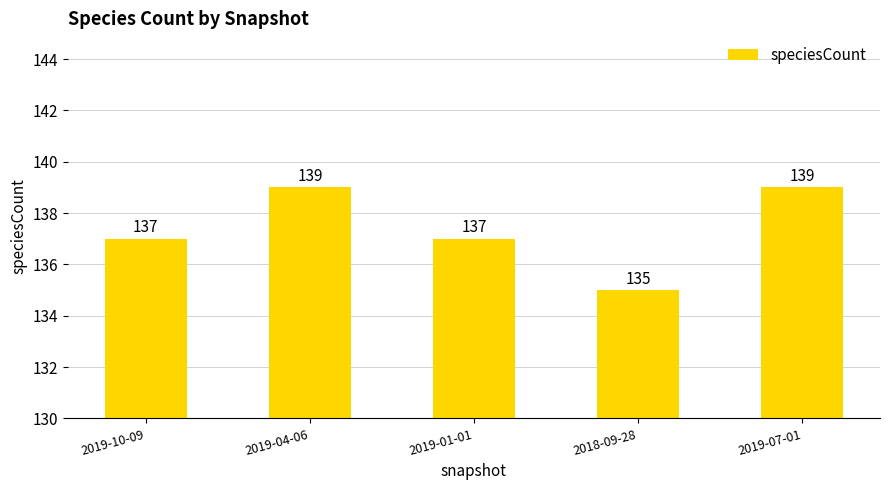

What position from the right is 2018-09-28?

2